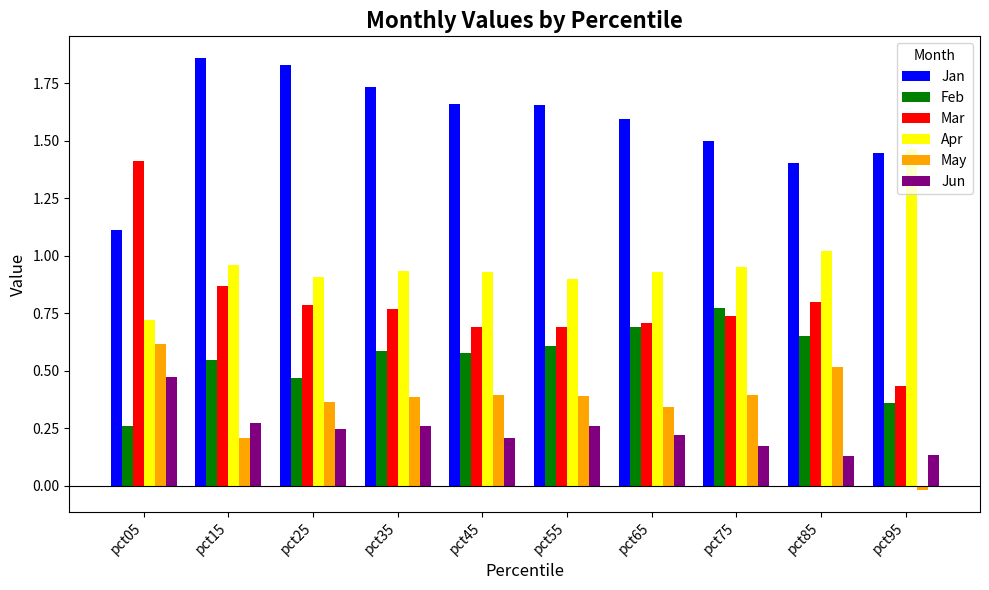

At which category does the chart reach its minimum across all series?

pct95